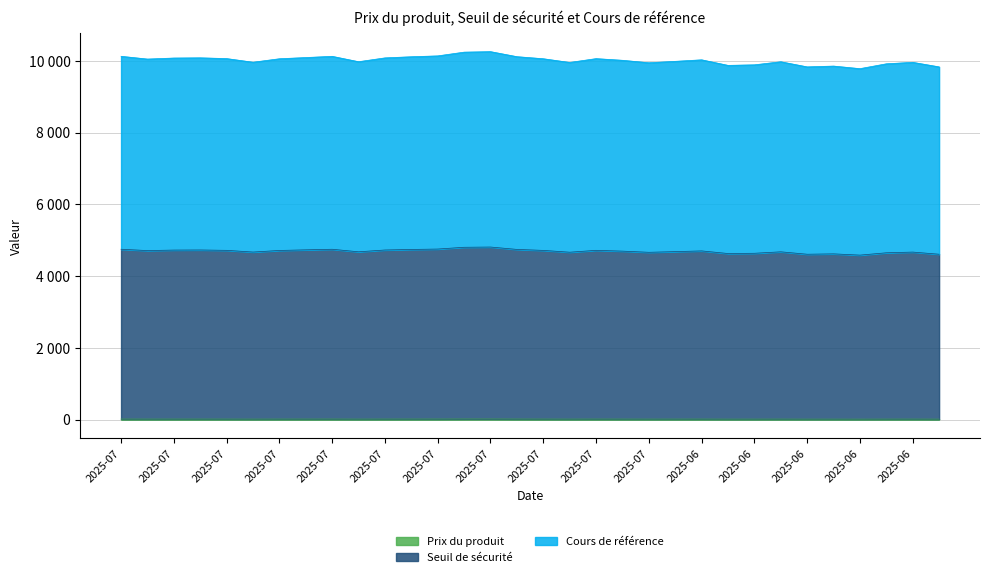

What is the average value of the Cours de référence series?

10014.3